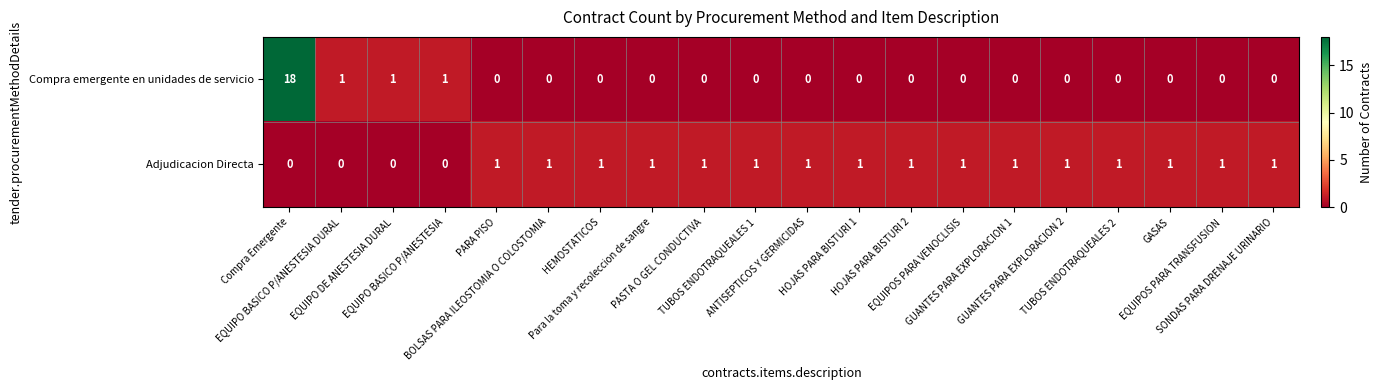

Which series has the widest spread of values?

Compra emergente en unidades de servicio